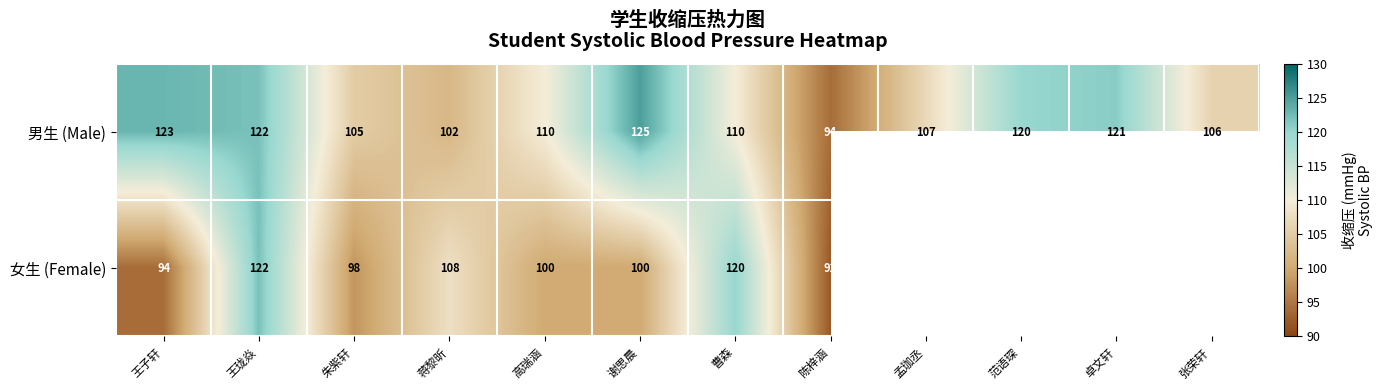

At how many categories does at least one series exceed 123?

1